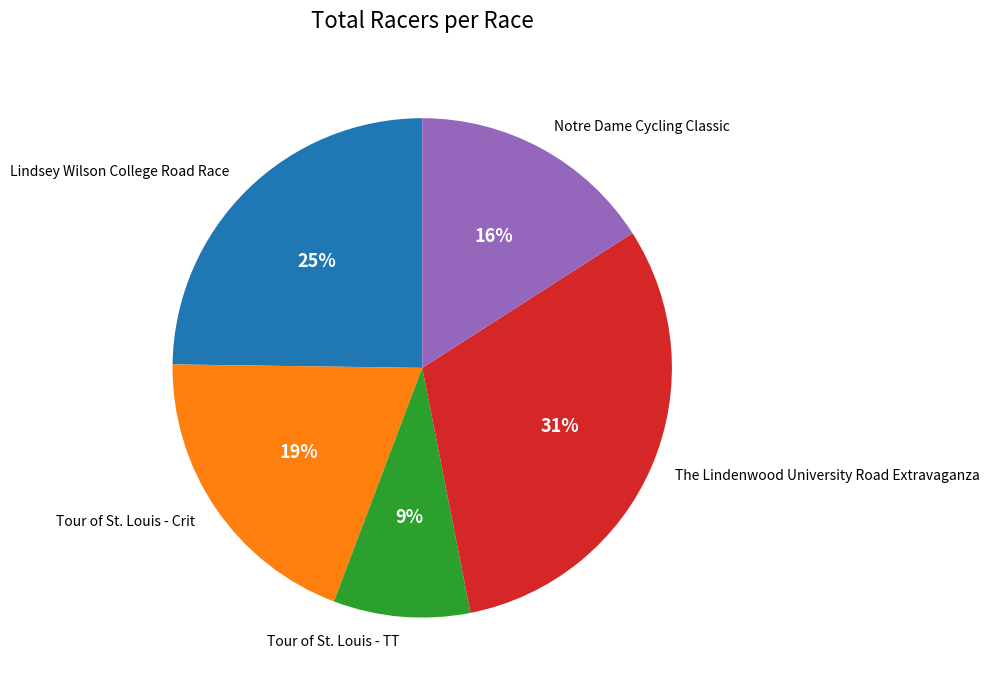

True or false: Tour of St. Louis - Crit accounts for 5% of the total.

False